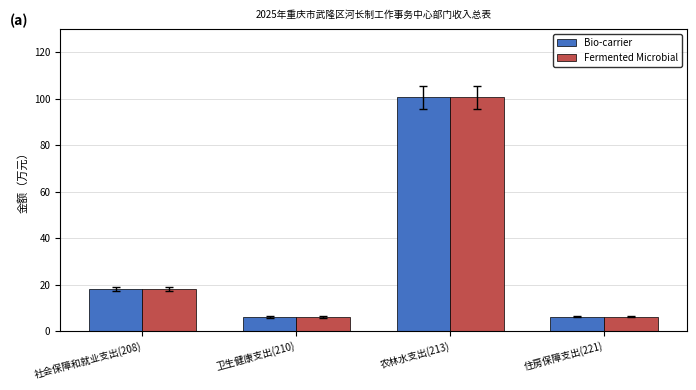

How many groups of bars are there?

4